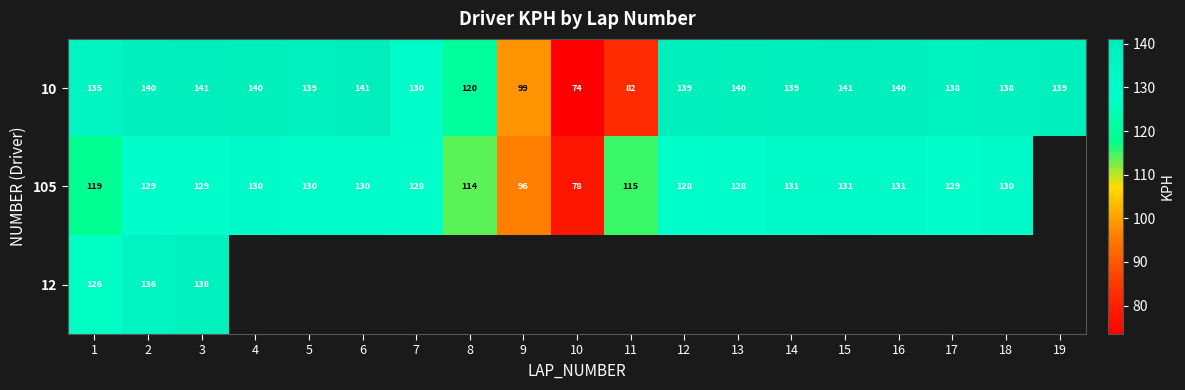

The 105 series shows 130 at 5. True or false?

True